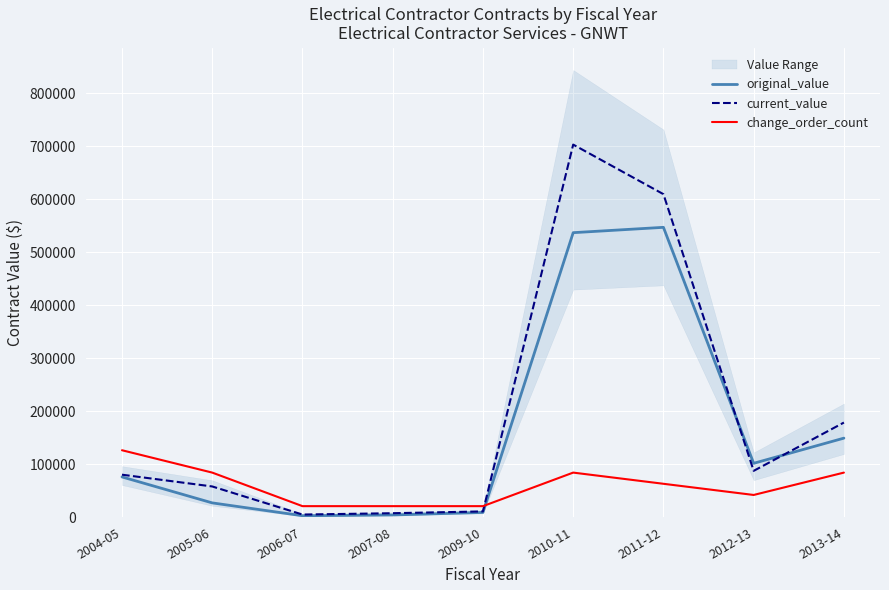

What is the average value of the current_value series?

193616.0